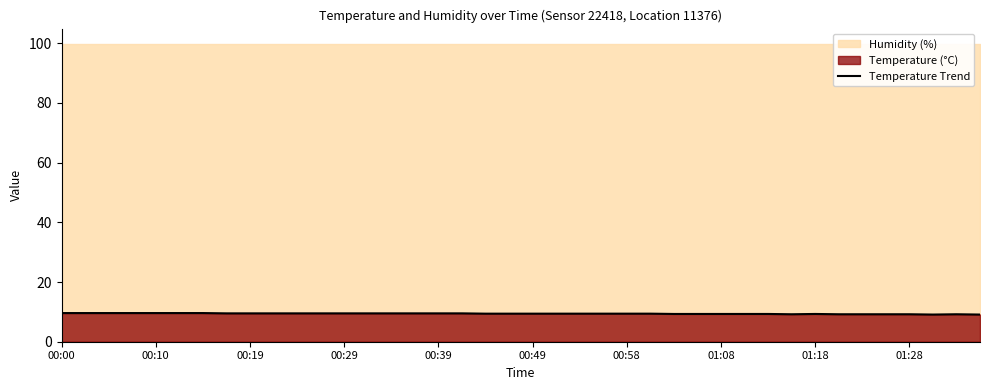

Reading left to right, list all the values displayed in this chart.

9.6	9.6	9.6	9.6	9.6	9.6	9.6	9.5	9.5	9.5	9.5	9.5	9.5	9.5	9.5	9.5	9.5	9.5	9.4	9.4	9.4	9.4	9.4	9.4	9.4	9.4	9.3	9.3	9.3	9.3	9.3	9.2	9.3	9.2	9.2	9.2	9.2	9.1	9.2	9.1